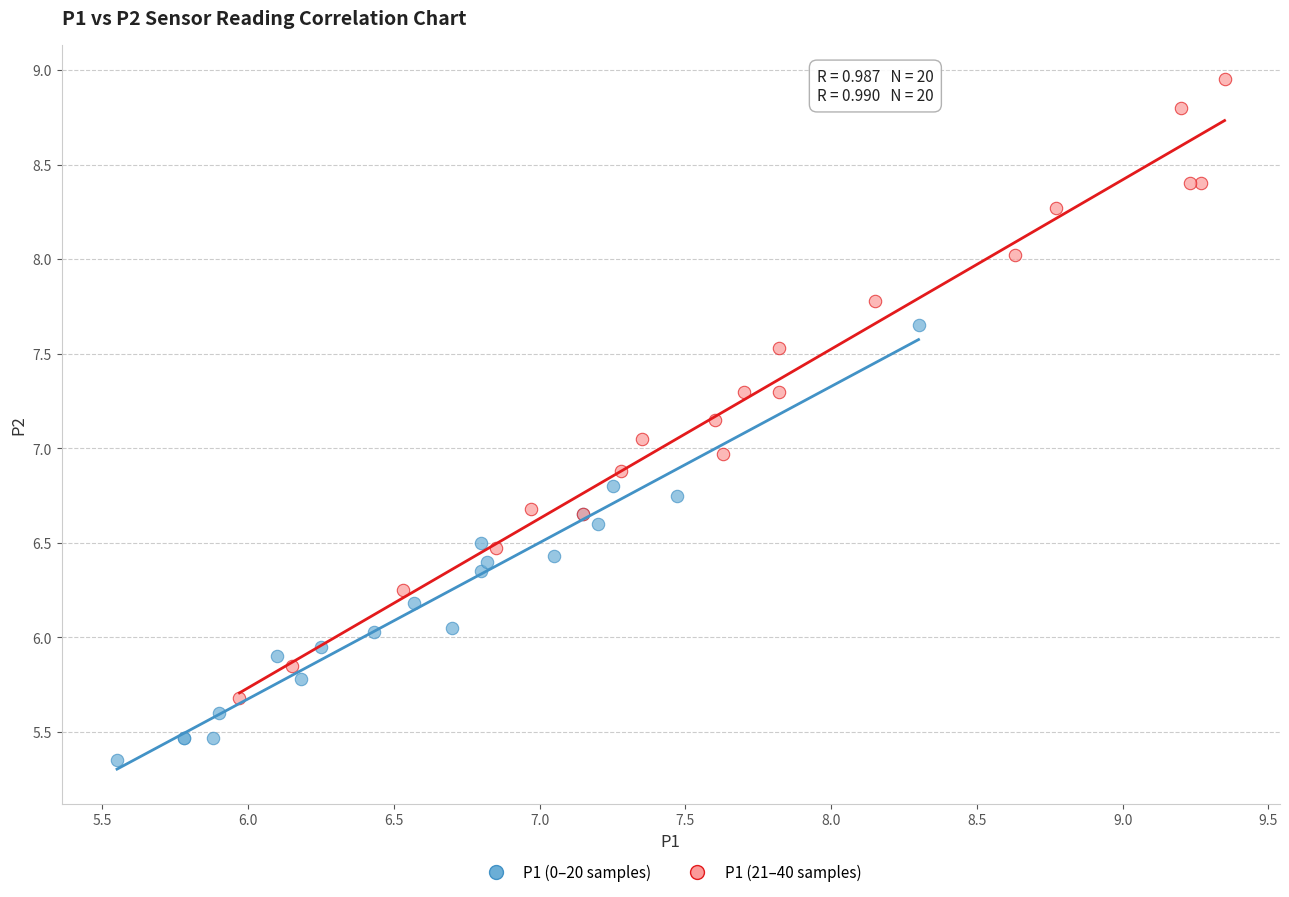

Which series has the widest spread of Y values?

P1 (21–40 samples)